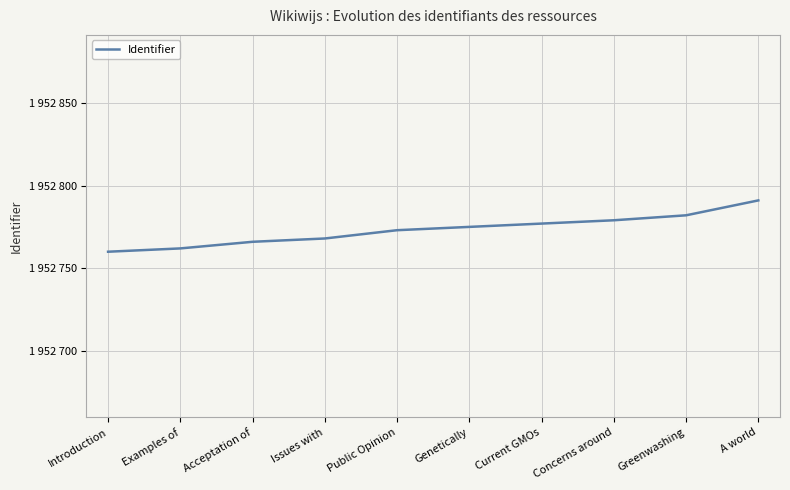

Is this an area chart (filled region under the line)?

No